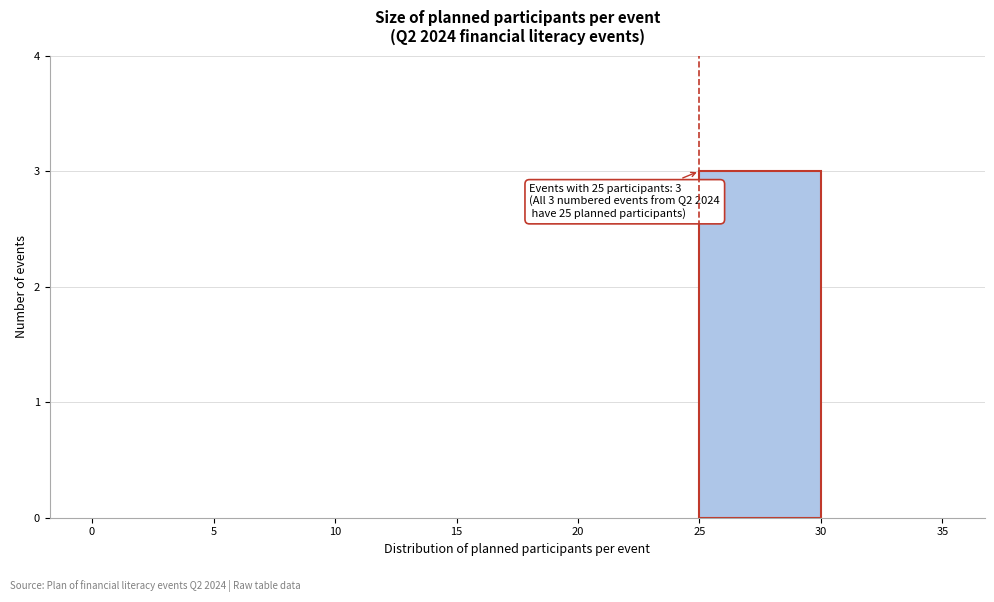

Over which range of the x-axis is the bar tallest?

25 to 30